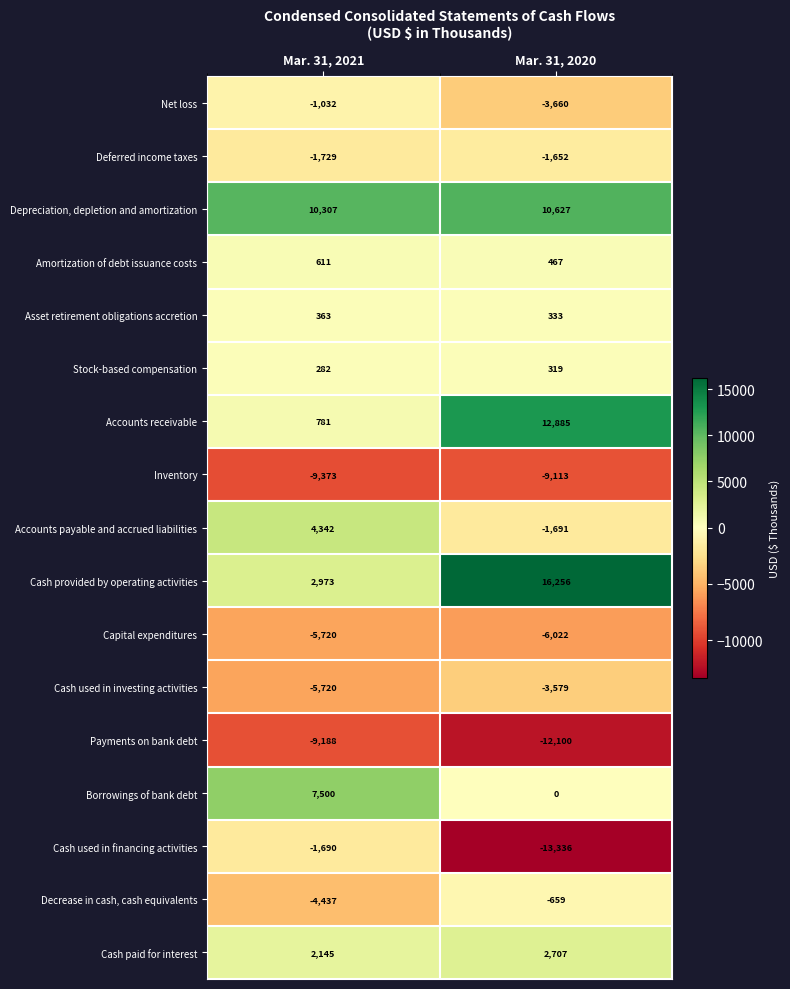

How many data points in Accounts receivable are less than 12885?

1